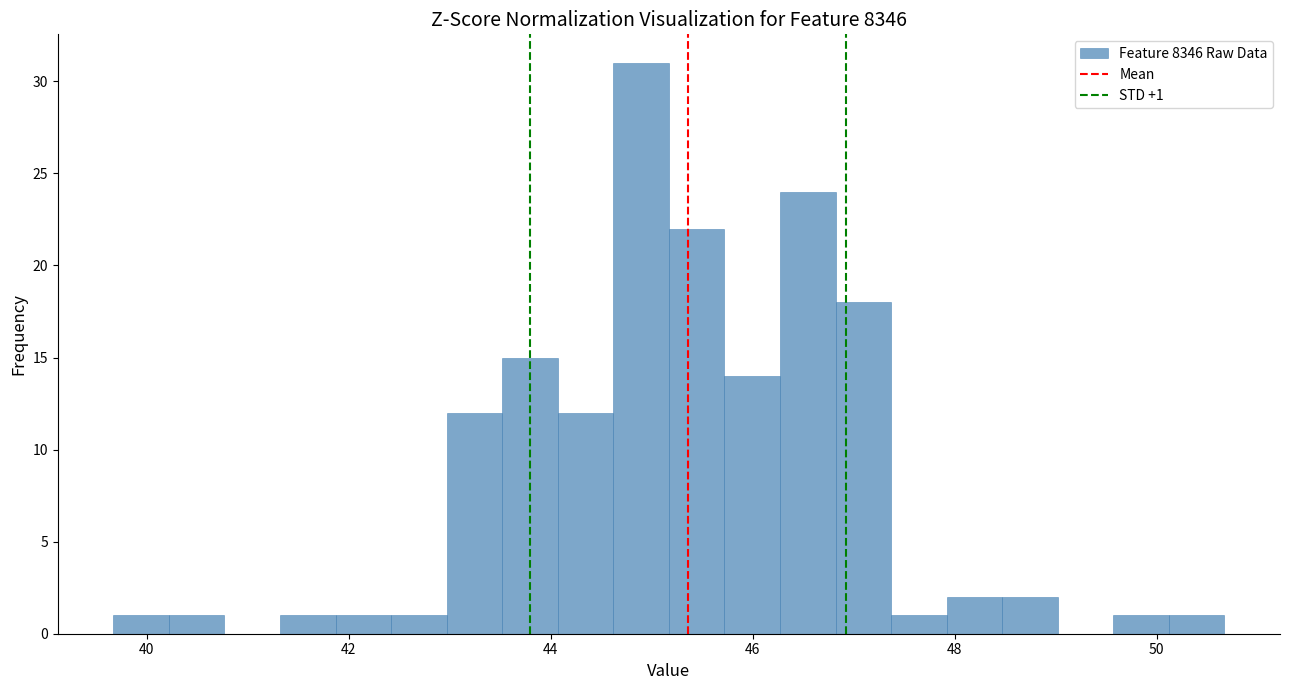

Read against the x-axis, roughly where is the centre of the tallest bar?

44.8